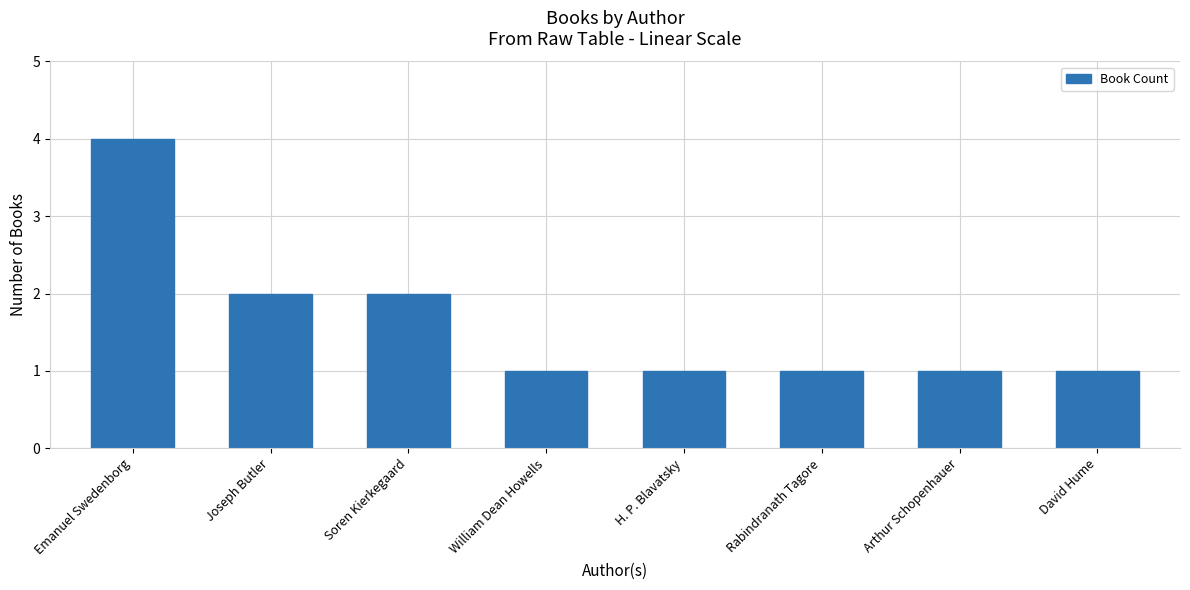

How many bars are there in total?

8